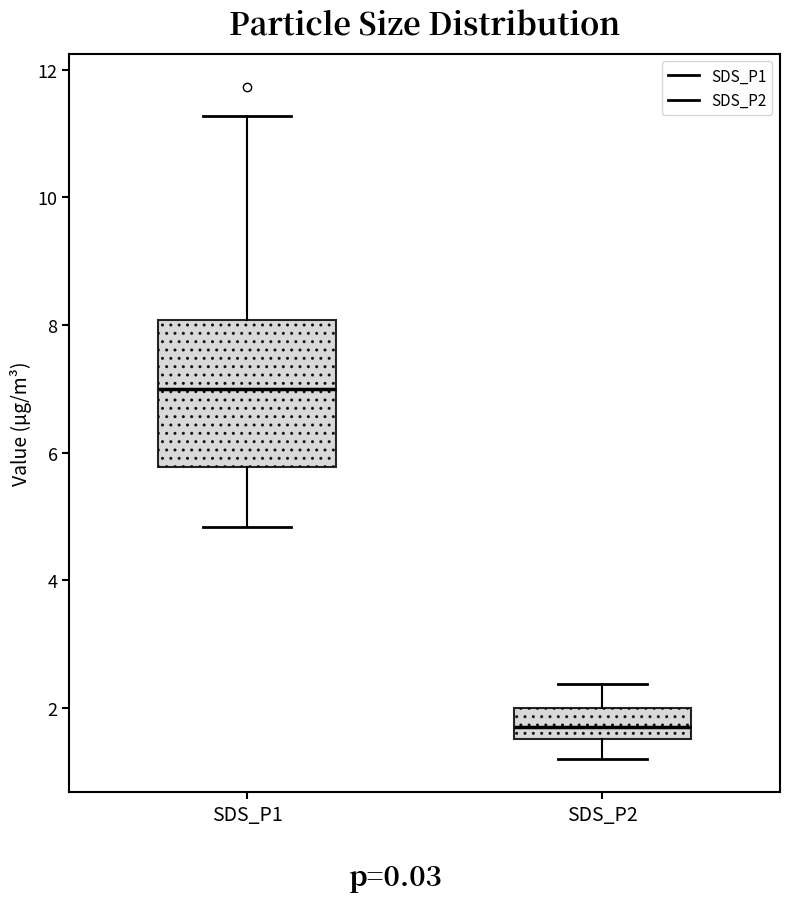

Which box is the tallest, from its lower edge to its upper edge?

SDS_P1